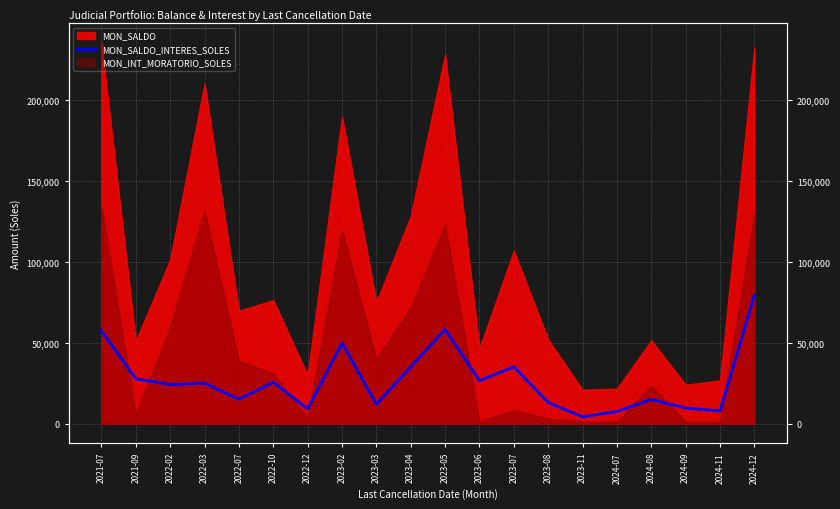

Which label corresponds to the smallest value in the chart?

2023-11